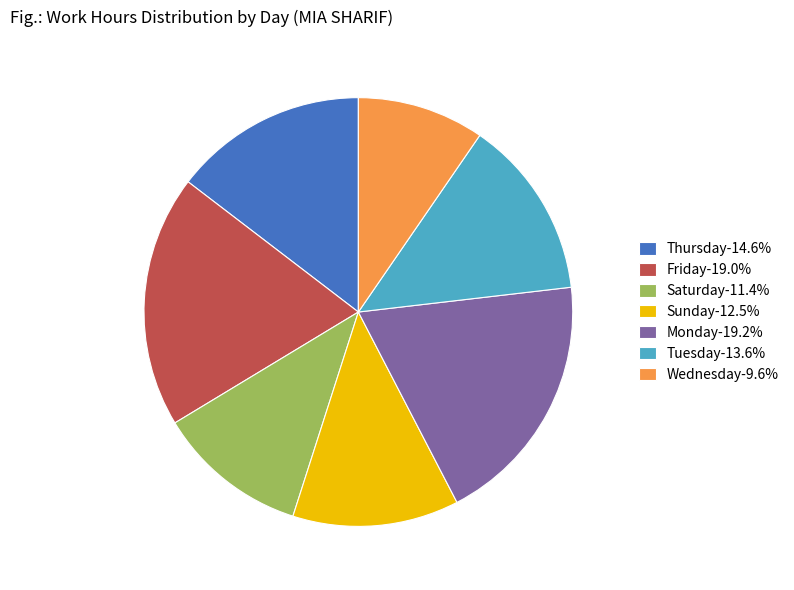

Approximately how many times larger is the value at Monday-19.2% compared to Tuesday-13.6%?

1.4